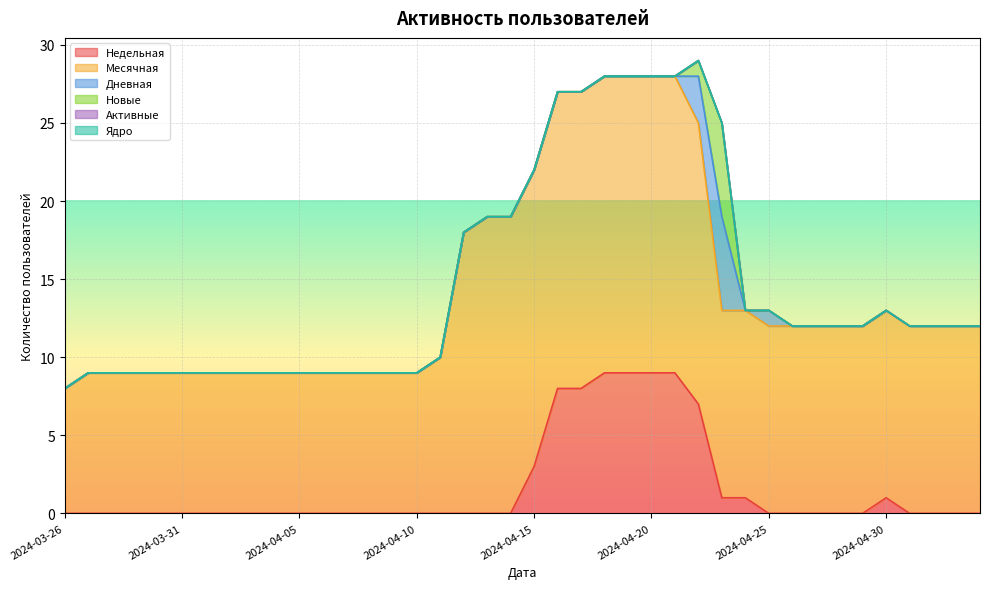

Which series has the widest spread of values?

Месячная